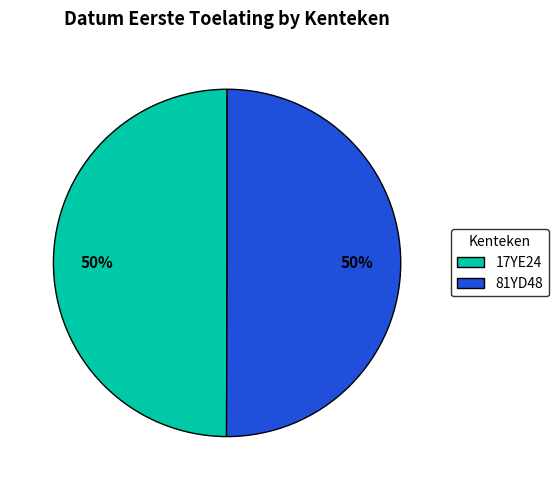

To the nearest percent, what percentage of the pie is 17YE24?

50%